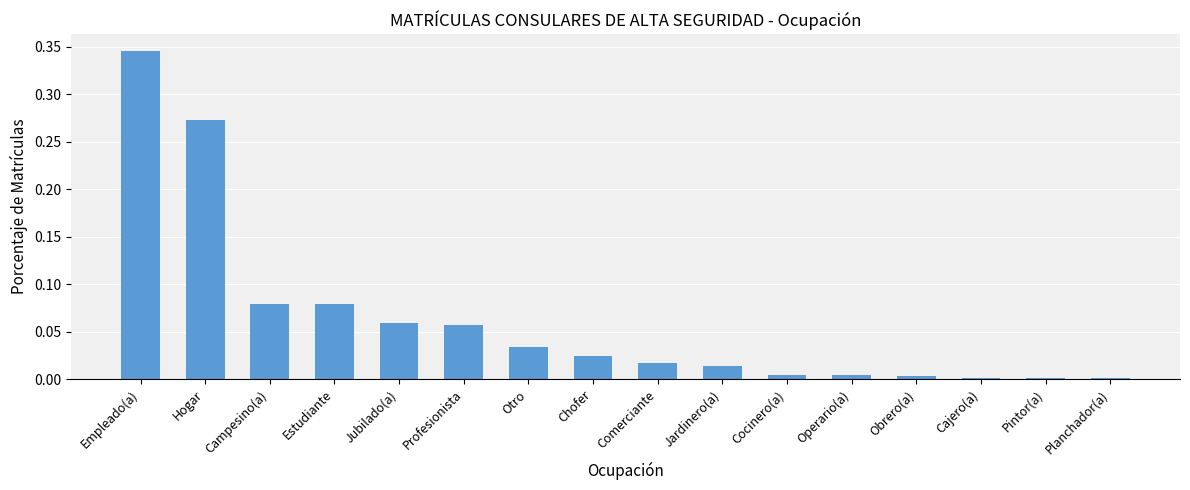

The value at Chofer is 0.0. True or false?

True